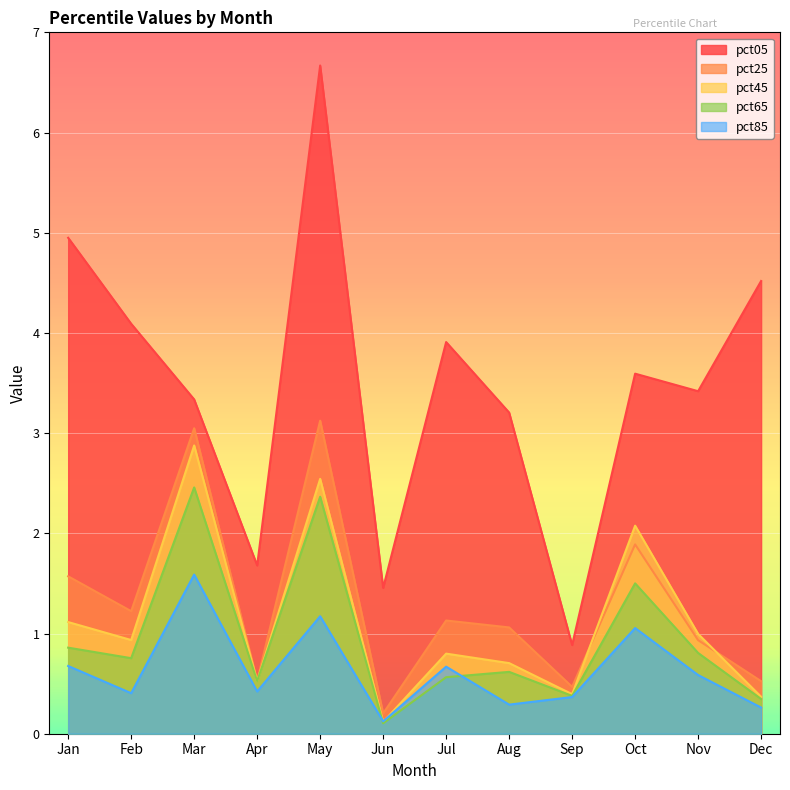

How many categories are shown in the chart?

12